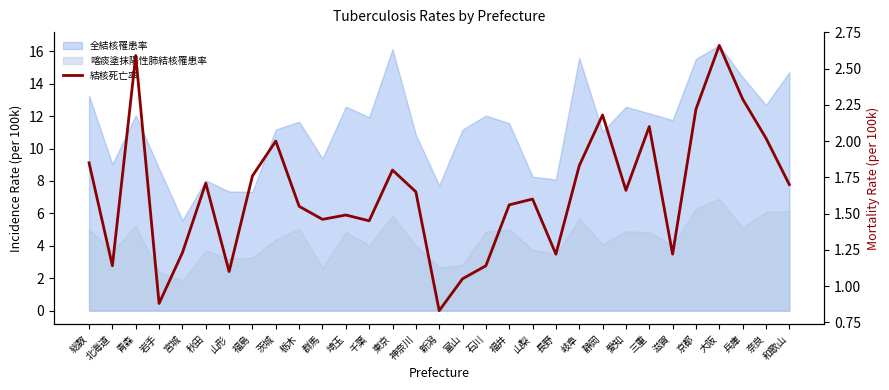

Read the value at 埼玉.

1.5